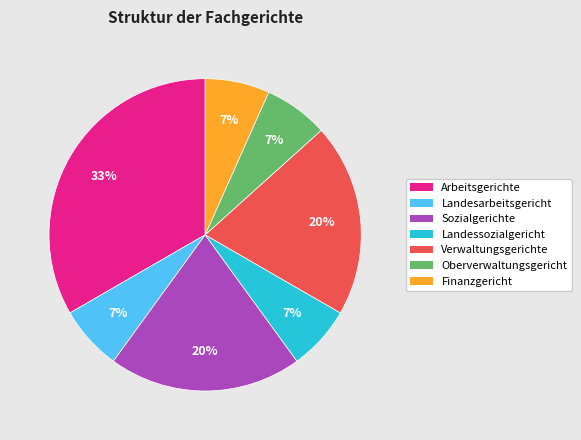

Count the number of slices in the pie.

7